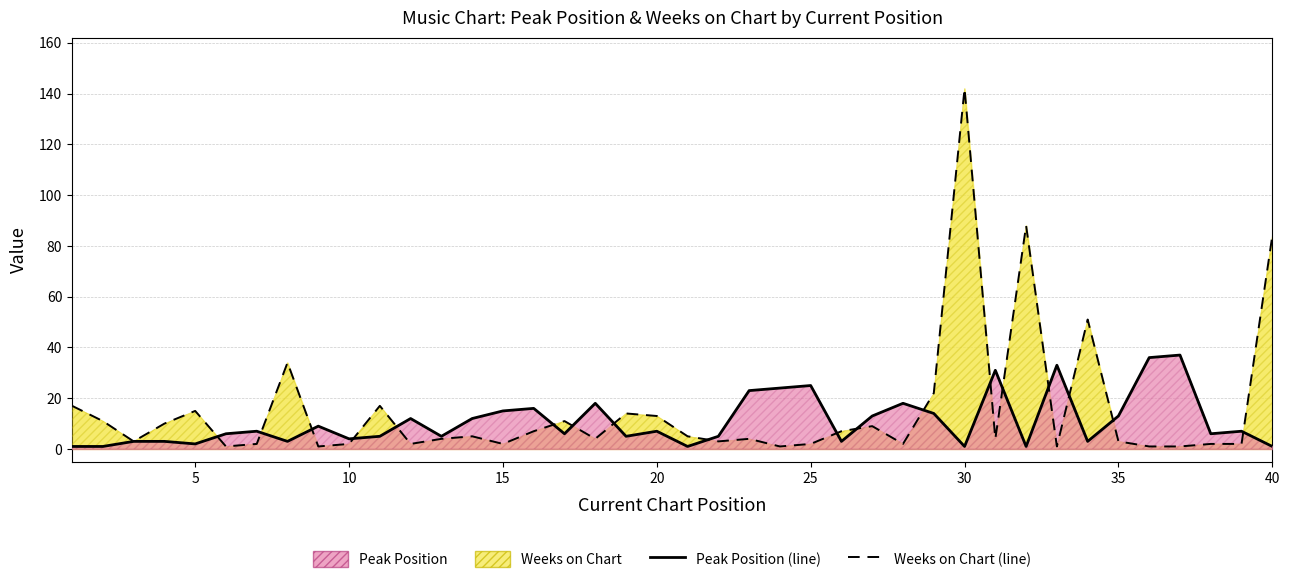

True or false: Weeks on Chart (line) has more than 1 interior local peaks.

True